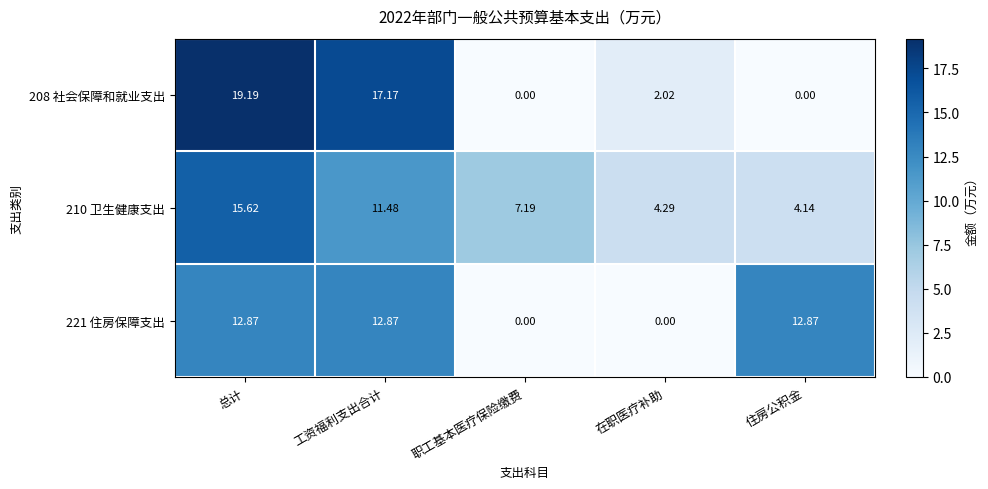

What is the difference between the highest and lowest values at 职工基本医疗保险缴费?

7.2